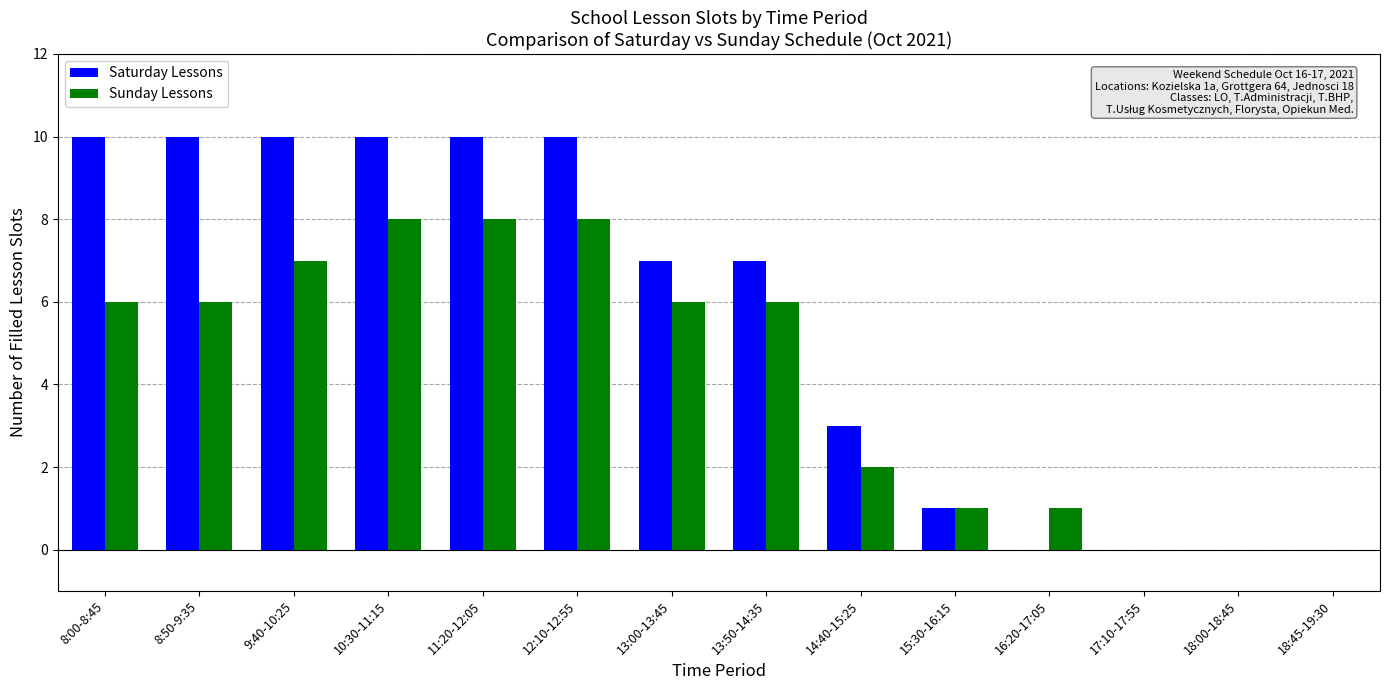

What is the maximum value for Saturday Lessons?

10